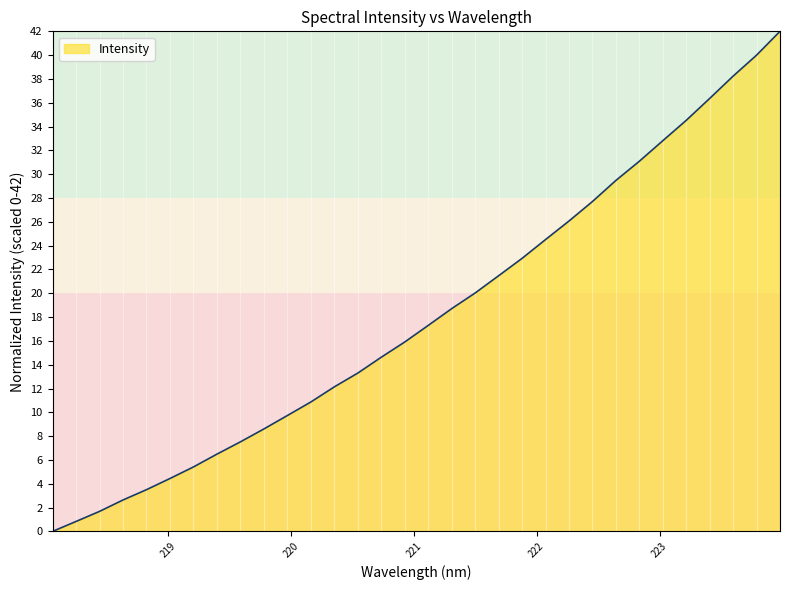

How many lines are shown in the chart?

1